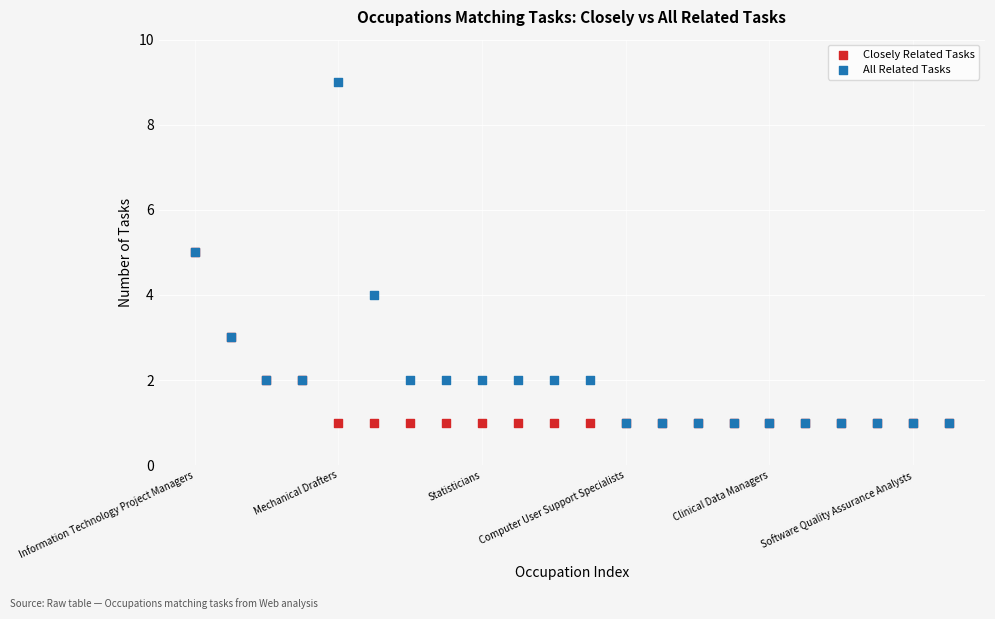

Which series reaches the maximum Y coordinate?

All Related Tasks